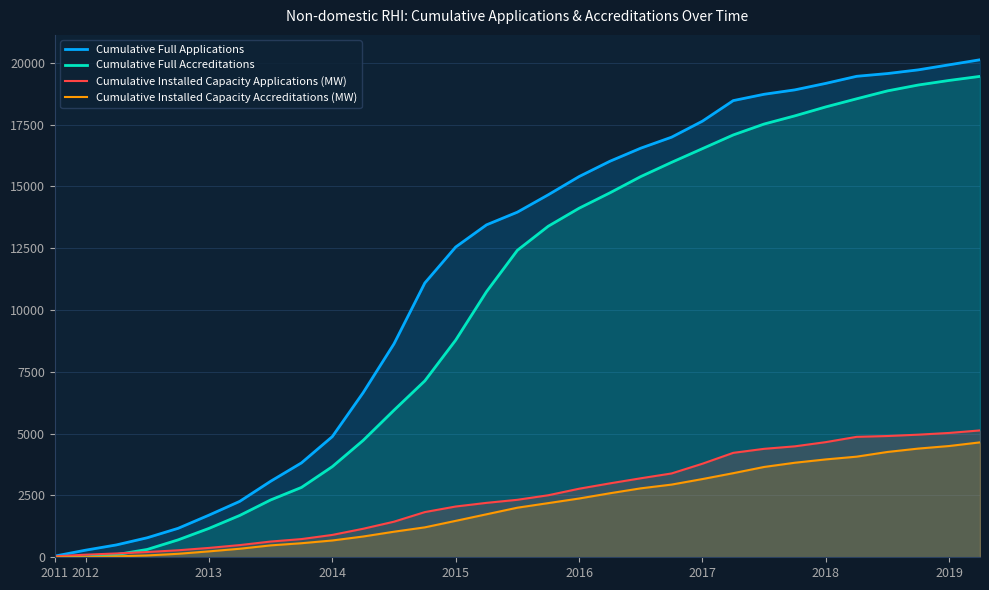

The value of Cumulative Installed Capacity Applications (MW) at 15 is 2325.3. True or false?

True